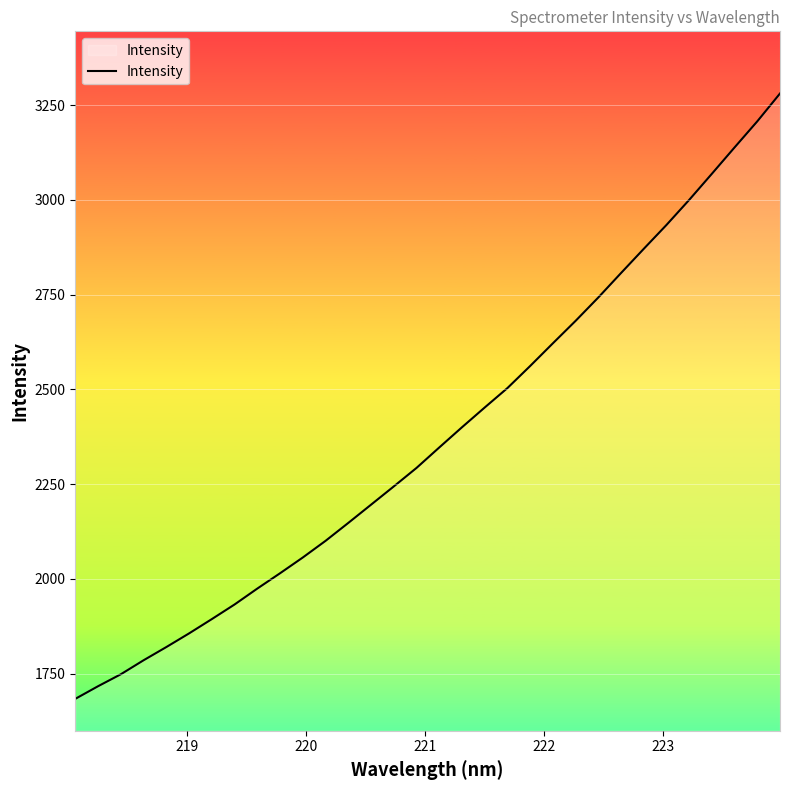

What is the minimum value shown in the chart?

1683.5